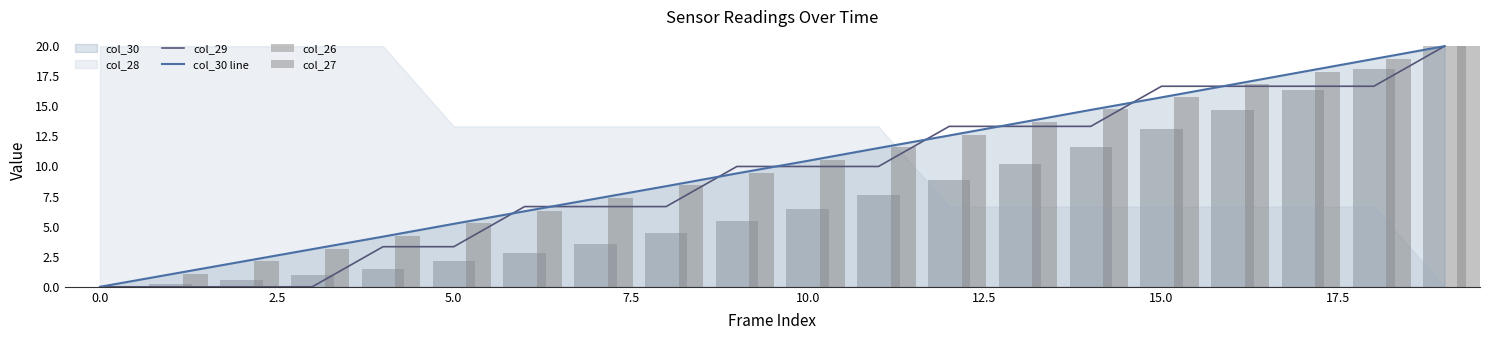

Does the chart contain stacked bars?

No